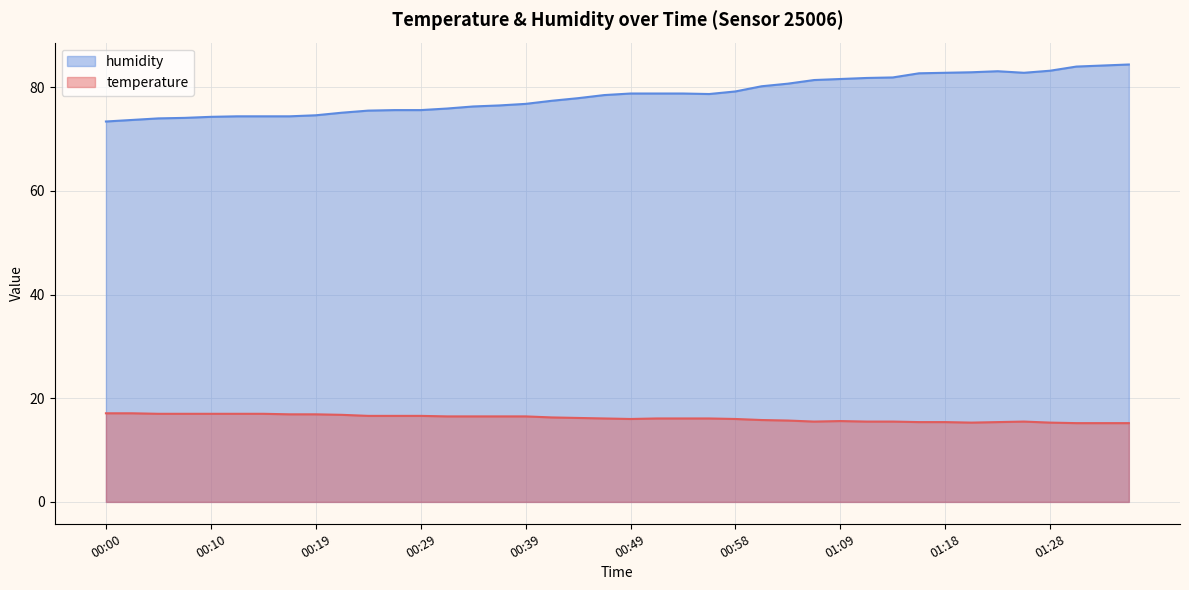

Between 00:05 and 00:29, which series saw the biggest shift?

humidity